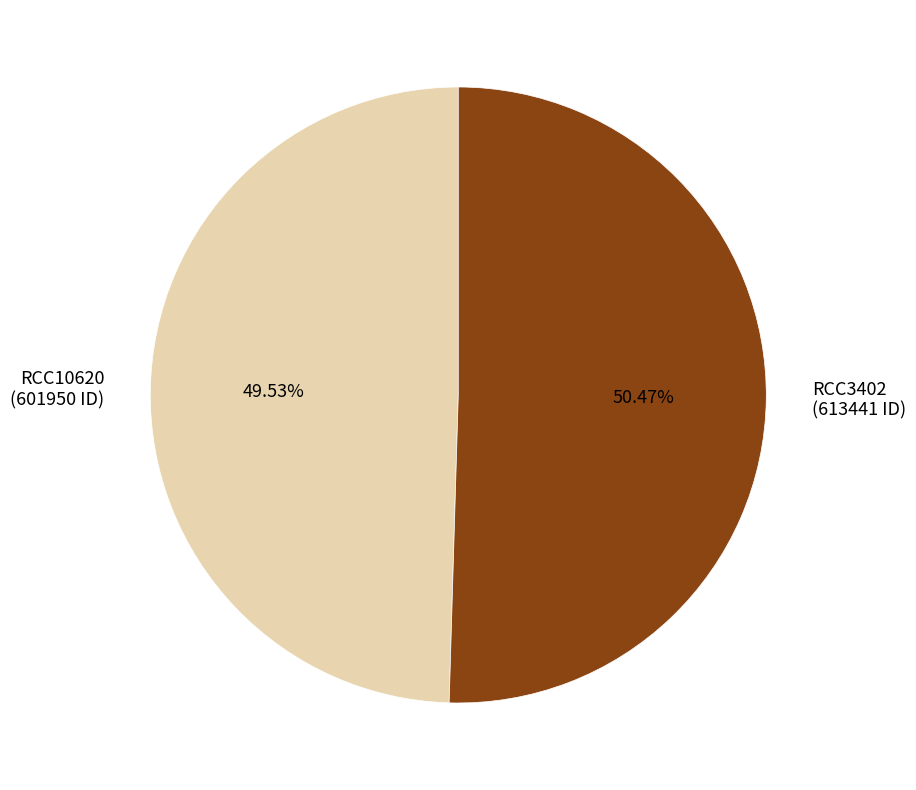

To the nearest percent, what percentage of the pie is RCC3402?

50%